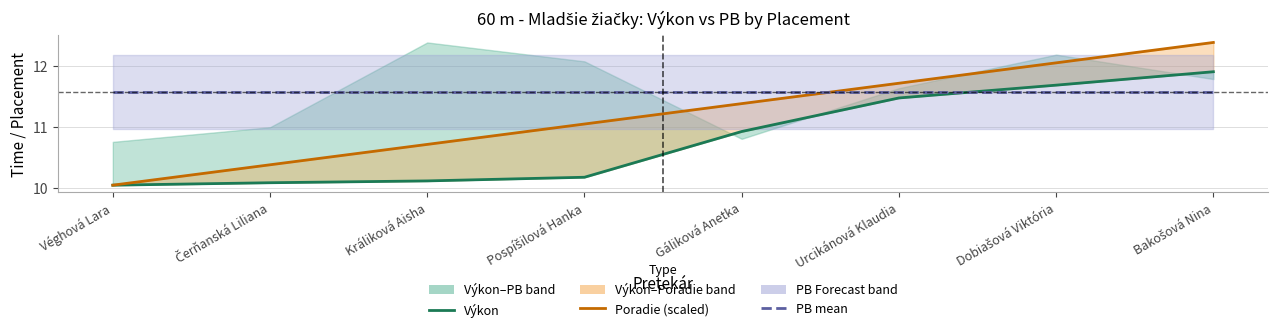

How many lines are shown in the chart?

3